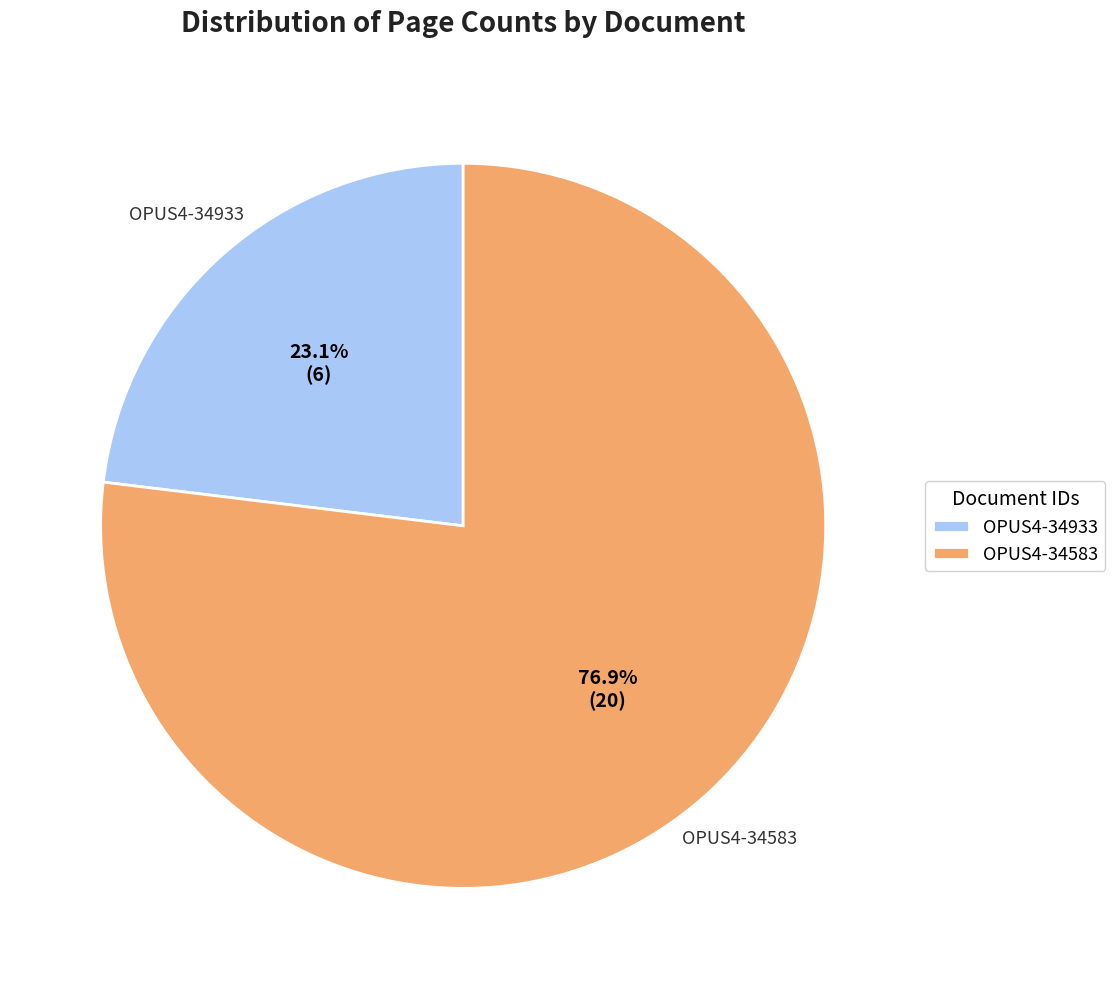

What percentage is NOT represented by OPUS4-34583?

23.1%